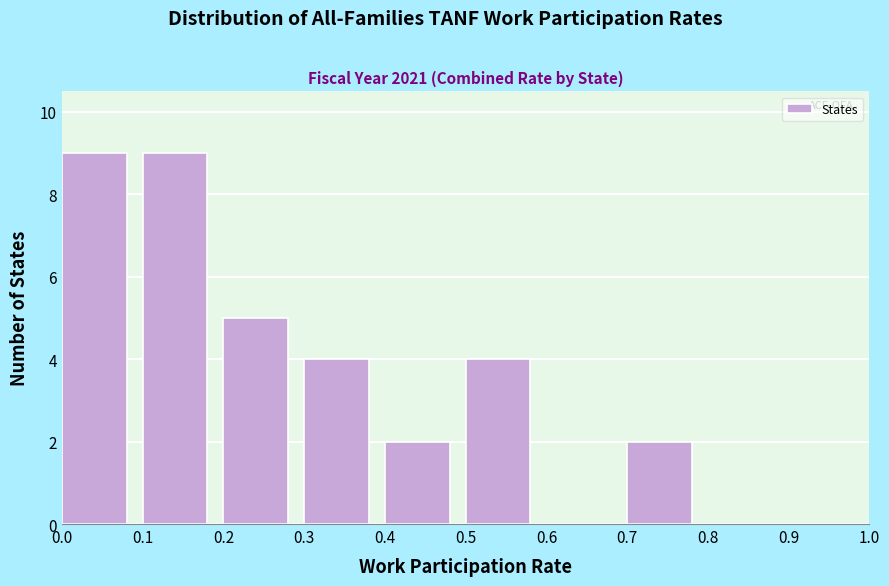

Reading left to right, transcribe this chart: for each bar, give the range it covers on the x-axis and its height. The values are not printed on the chart, so give them approximately, as read against the axis.

0.0 to 0.1: 9
0.1 to 0.2: 9
0.2 to 0.3: 5
0.3 to 0.4: 4
0.4 to 0.5: 2
0.5 to 0.6: 4
0.6 to 0.7: 0
0.7 to 0.8: 2
0.8 to 0.9: 0
0.9 to 1.0: 0